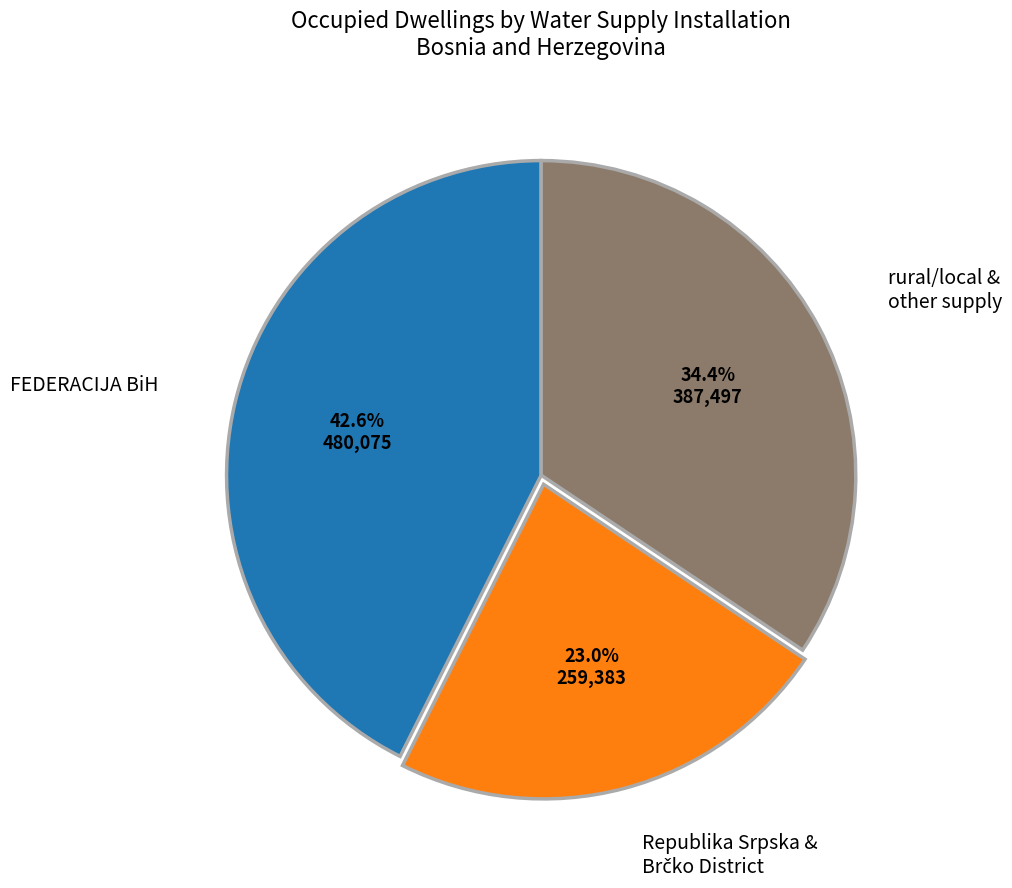

Does any single category account for the majority?

No